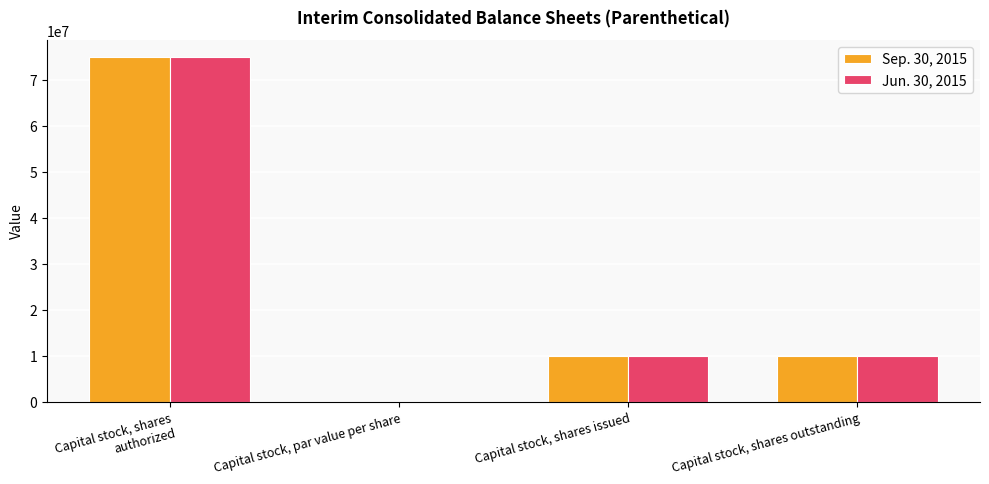

What is the total value across all series at Capital stock, shares authorized?

150000000.0